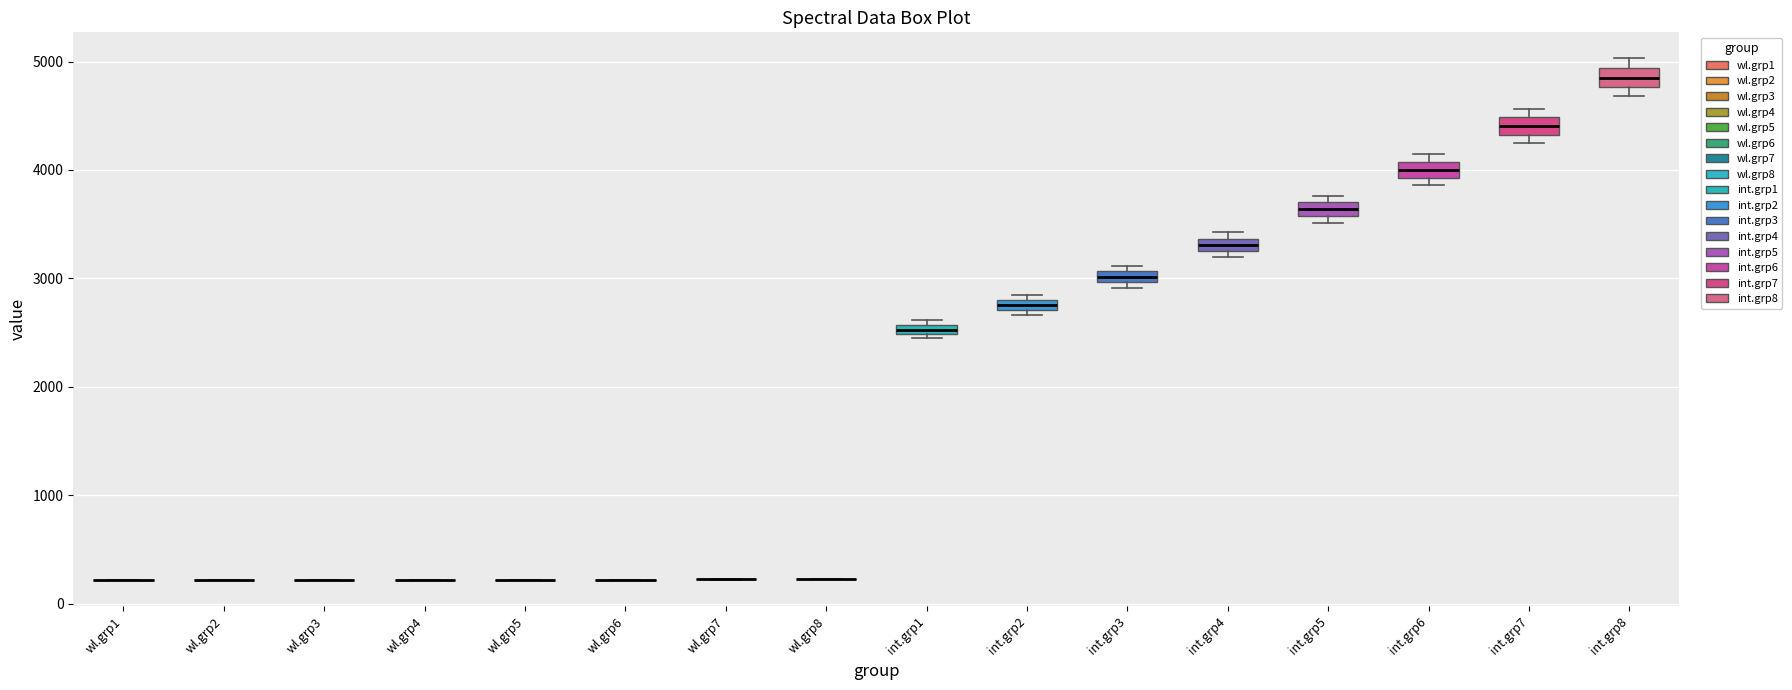

Where is the upper edge of the box for int.grp8 on the y-axis? The values are not printed on the chart, so give them approximately, as read against the axis.

4900